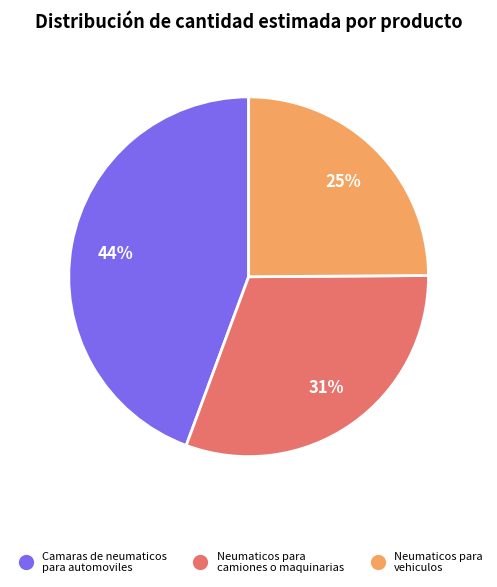

To the nearest percent, what is the average slice percentage?

33%